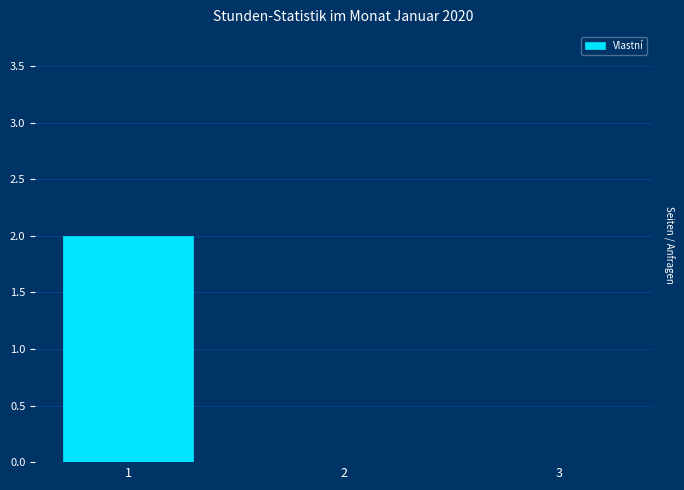

True or false: the data shows -1 at 3.

False